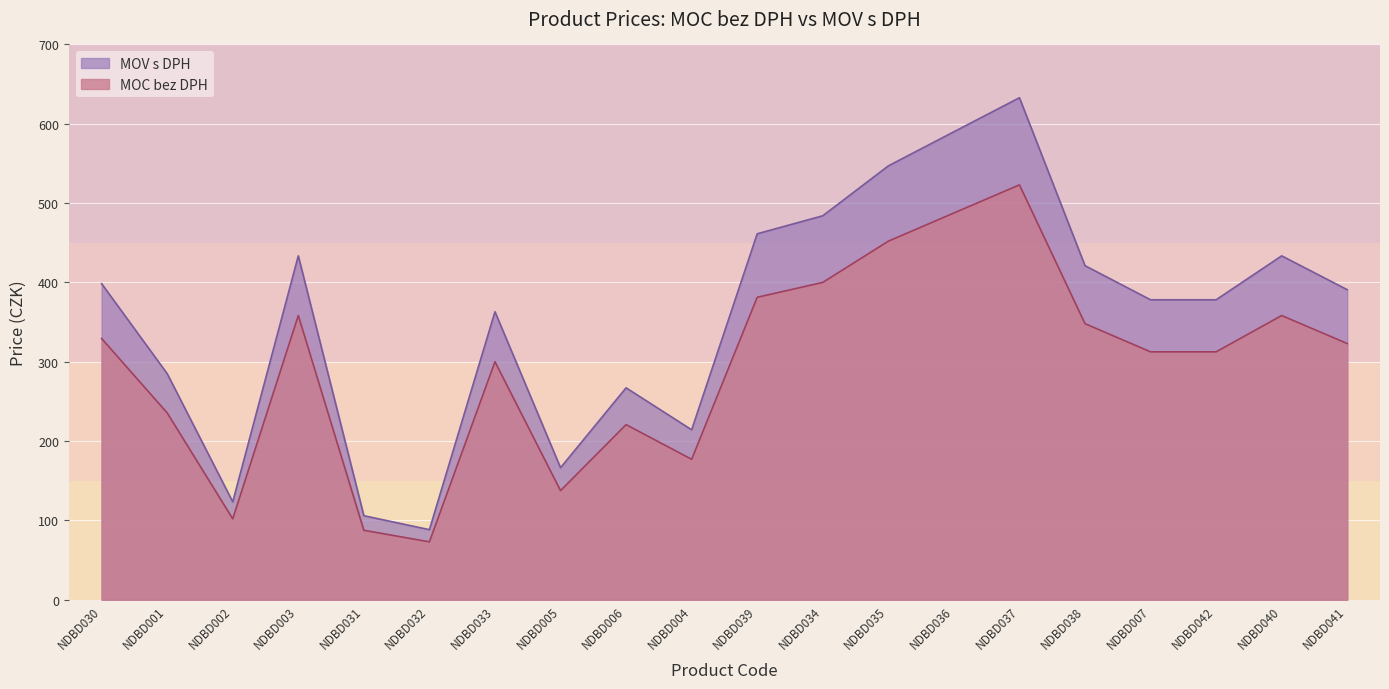

How many data points in MOC bez DPH are above 322?

10